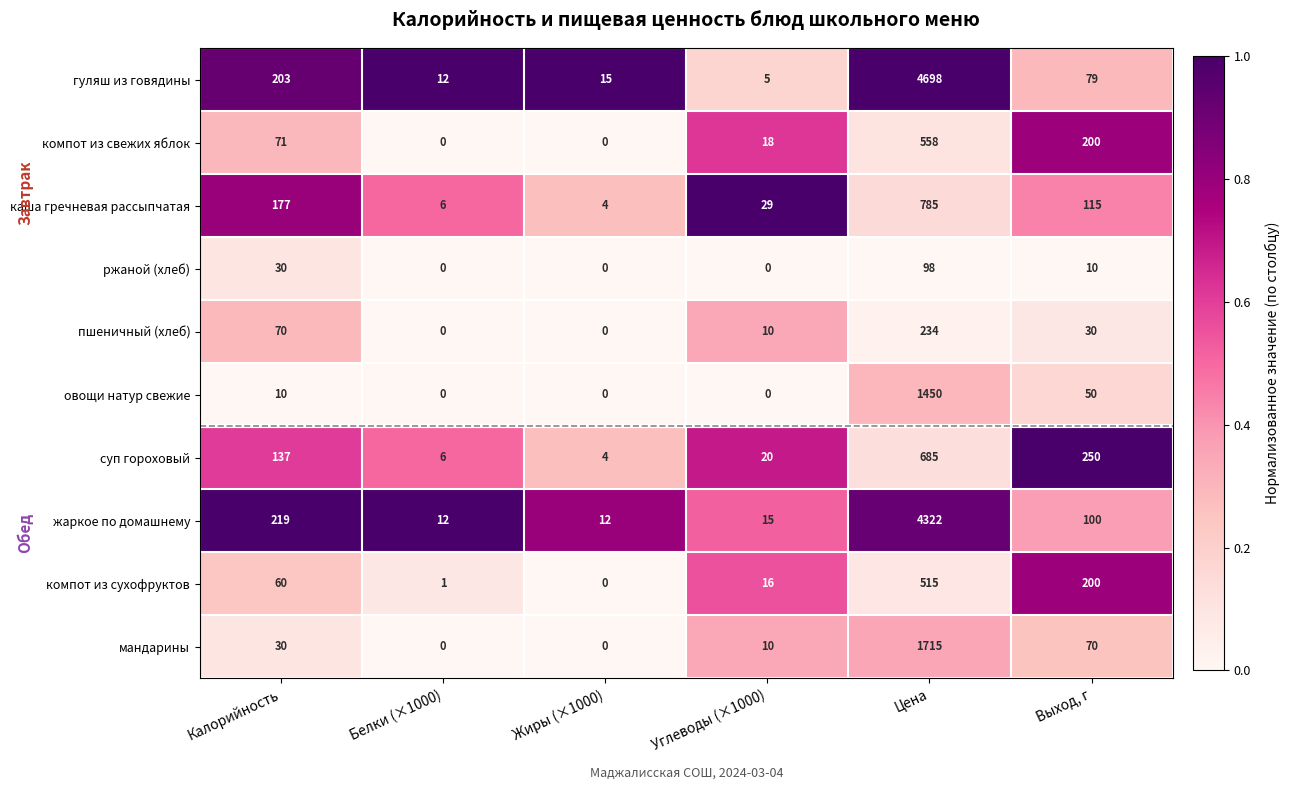

True or false: суп гороховый has a value of 199 at Калорийность.

False